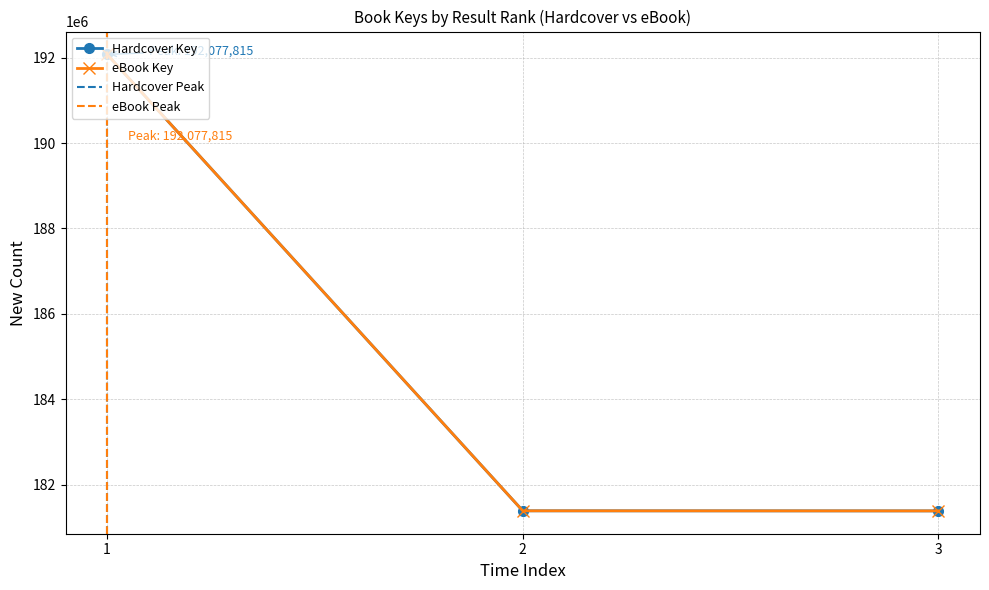

What is the value of the eBook Key point at the 2nd from the left?

181384127